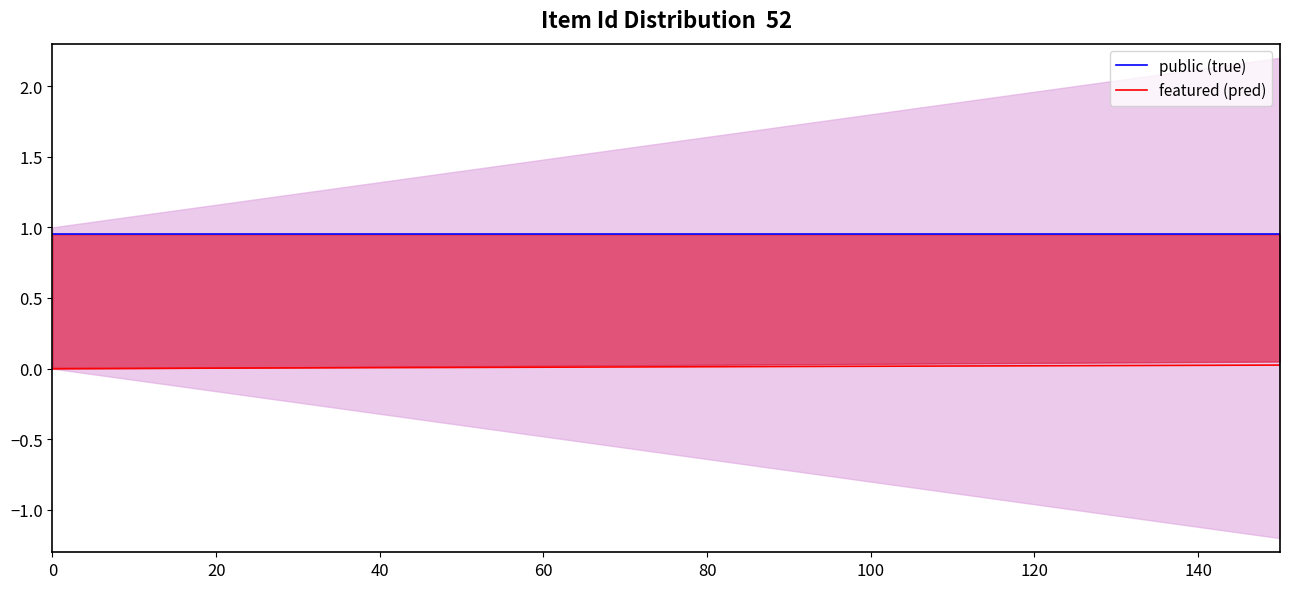

At how many categories does at least one series exceed 0?

4